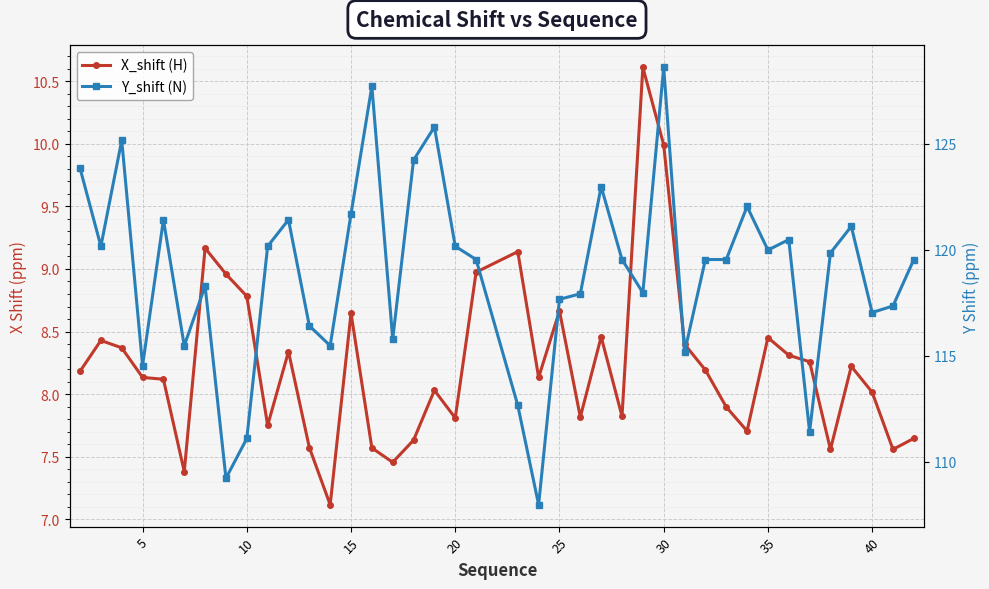

Is this an area chart (filled region under the line)?

No